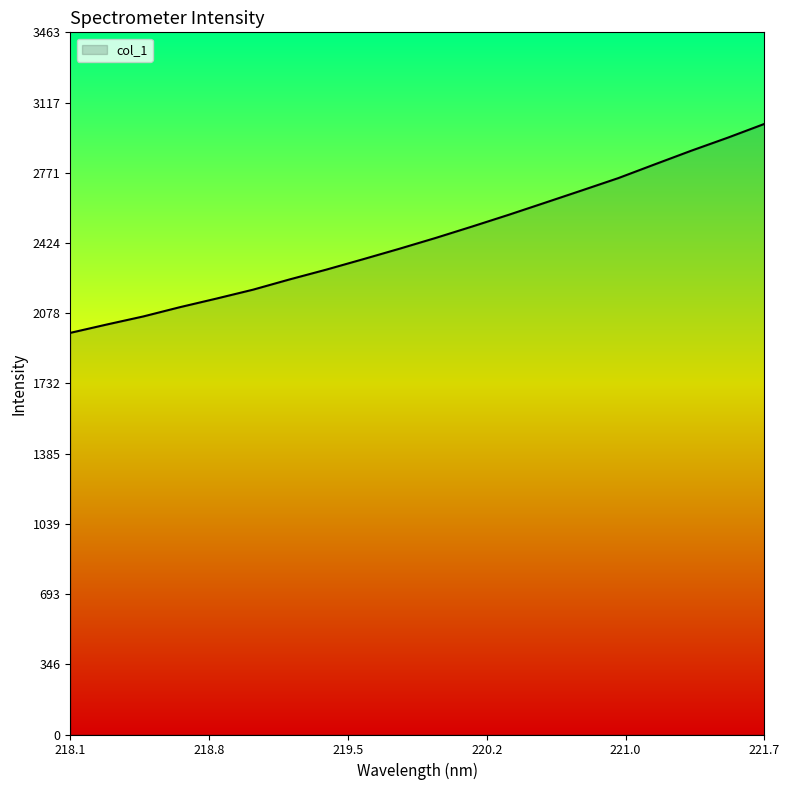

What is the difference between the maximum and minimum values?

1030.6